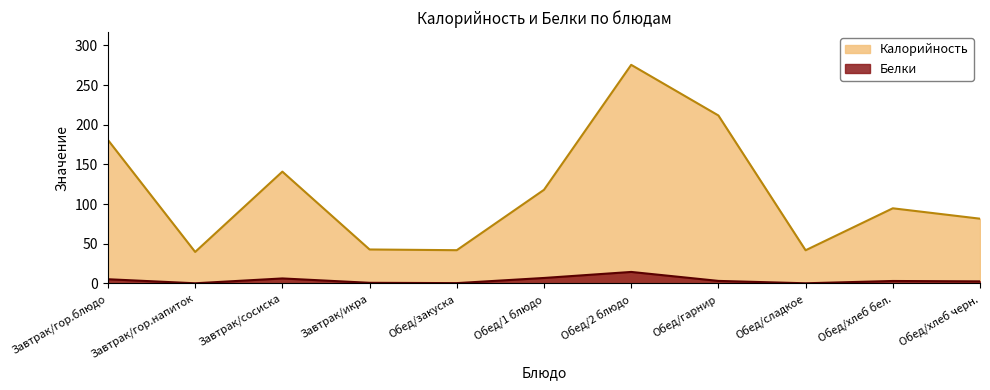

What is the difference between the maximum and minimum values in the Калорийность series?

235.8